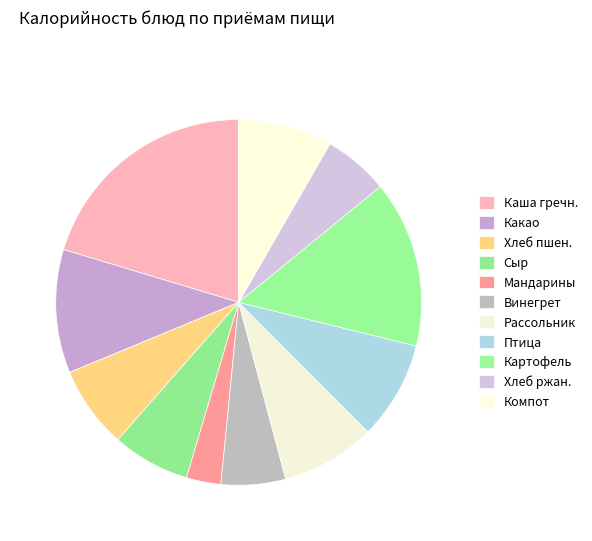

How many slices are in this pie chart?

11